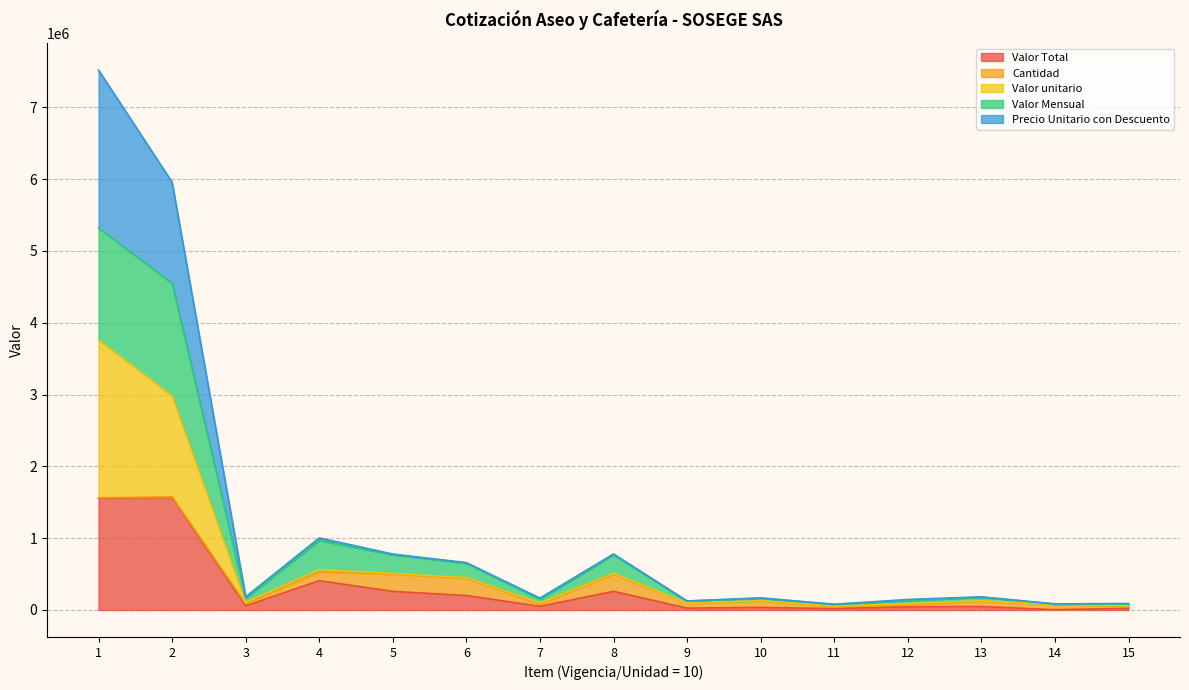

What is the difference between the maximum and second lowest values in the Valor Total series?

1545952.2